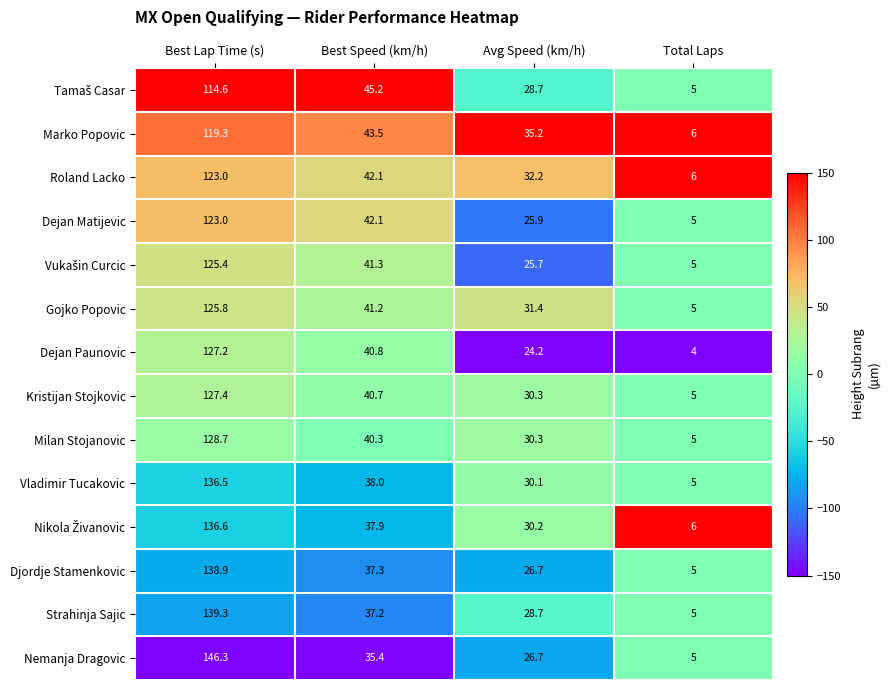

Which series has the widest spread of values?

Nemanja Dragovic